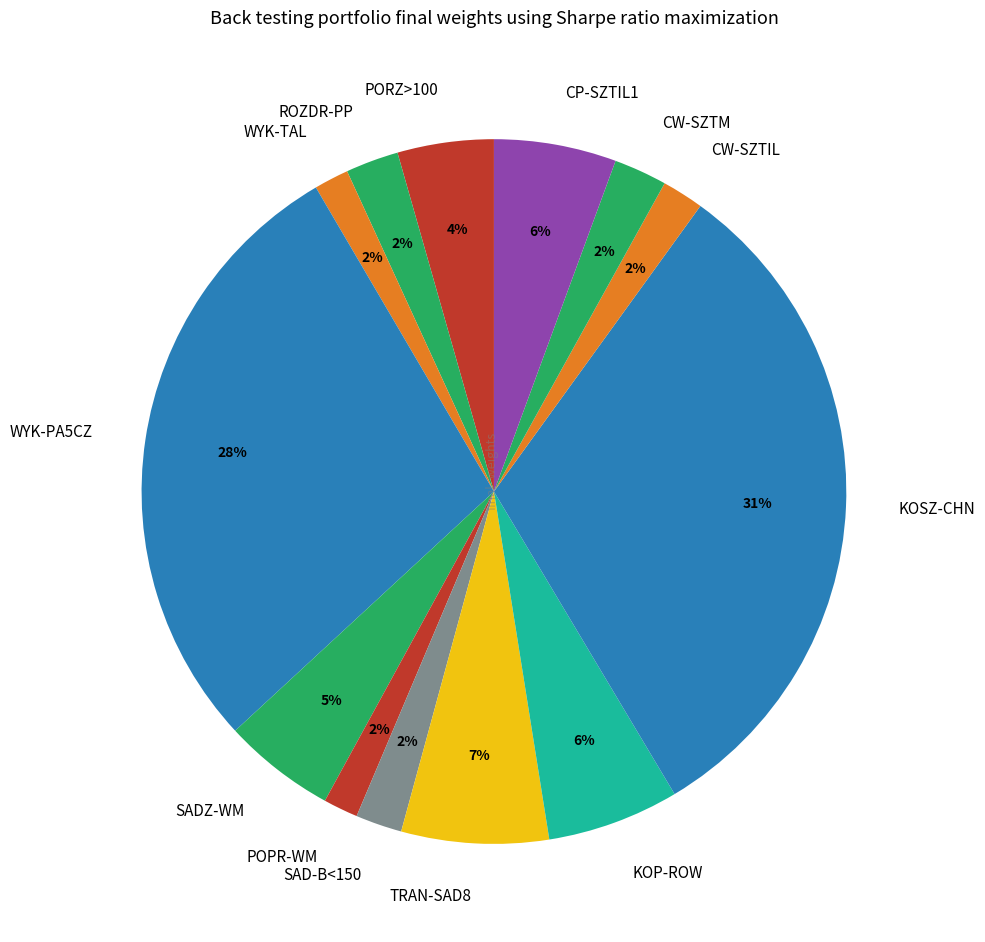

Is it true that WYK-PA5CZ is 43% of the pie?

False